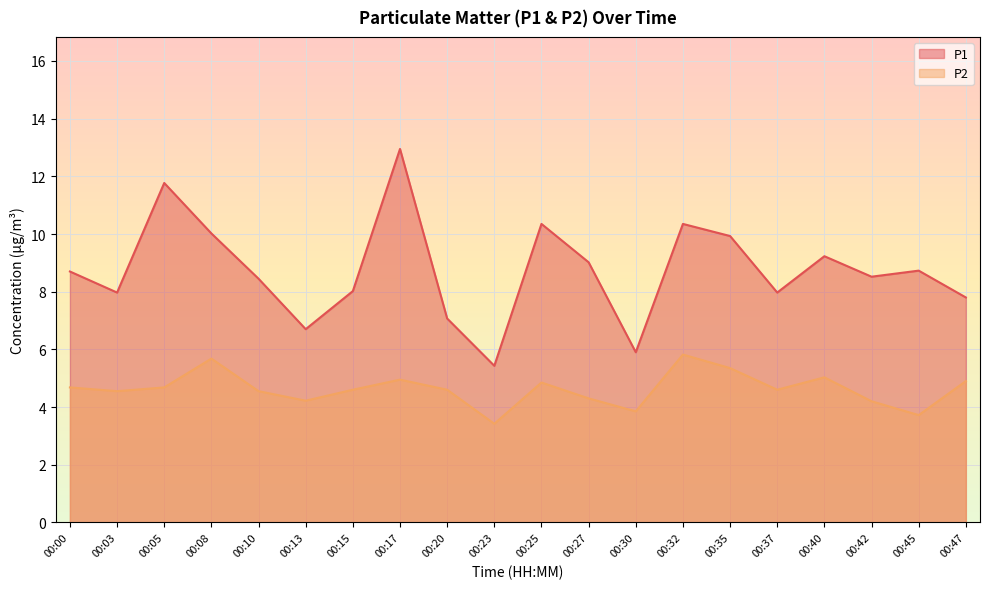

How many data points in P2 are less than 4?

3